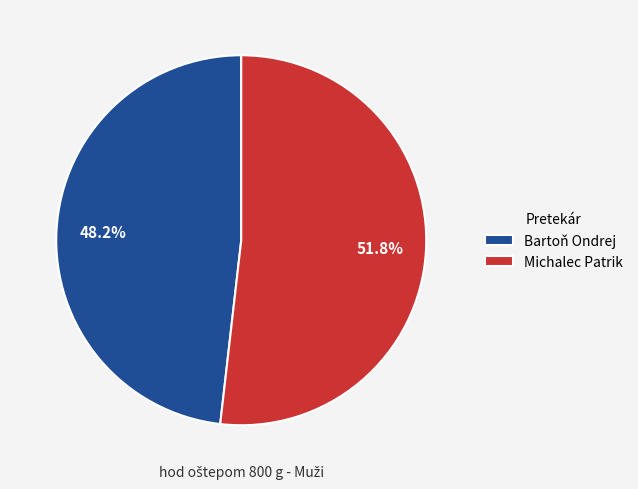

What percentage is the Bartoň Ondrej slice, to the nearest percent?

48%